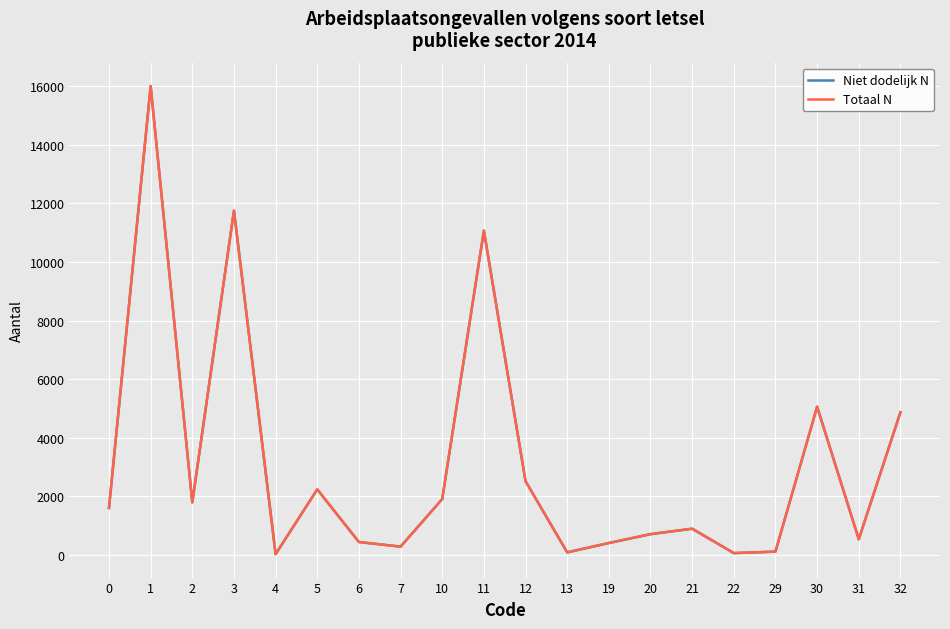

What is the maximum value shown in the chart?

15998